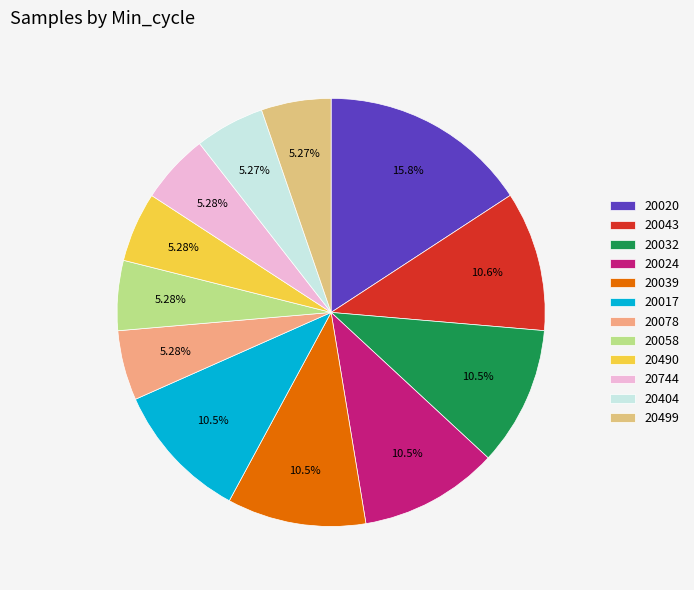

Count the number of slices in the pie.

12